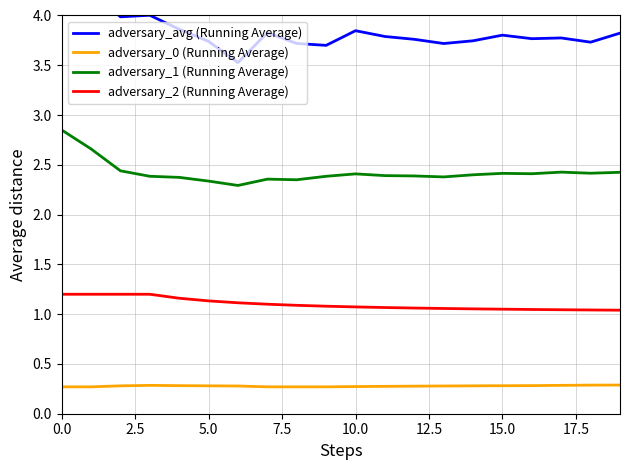

True or false: adversary_0 (Running Average) has more than 1 interior local peaks.

False